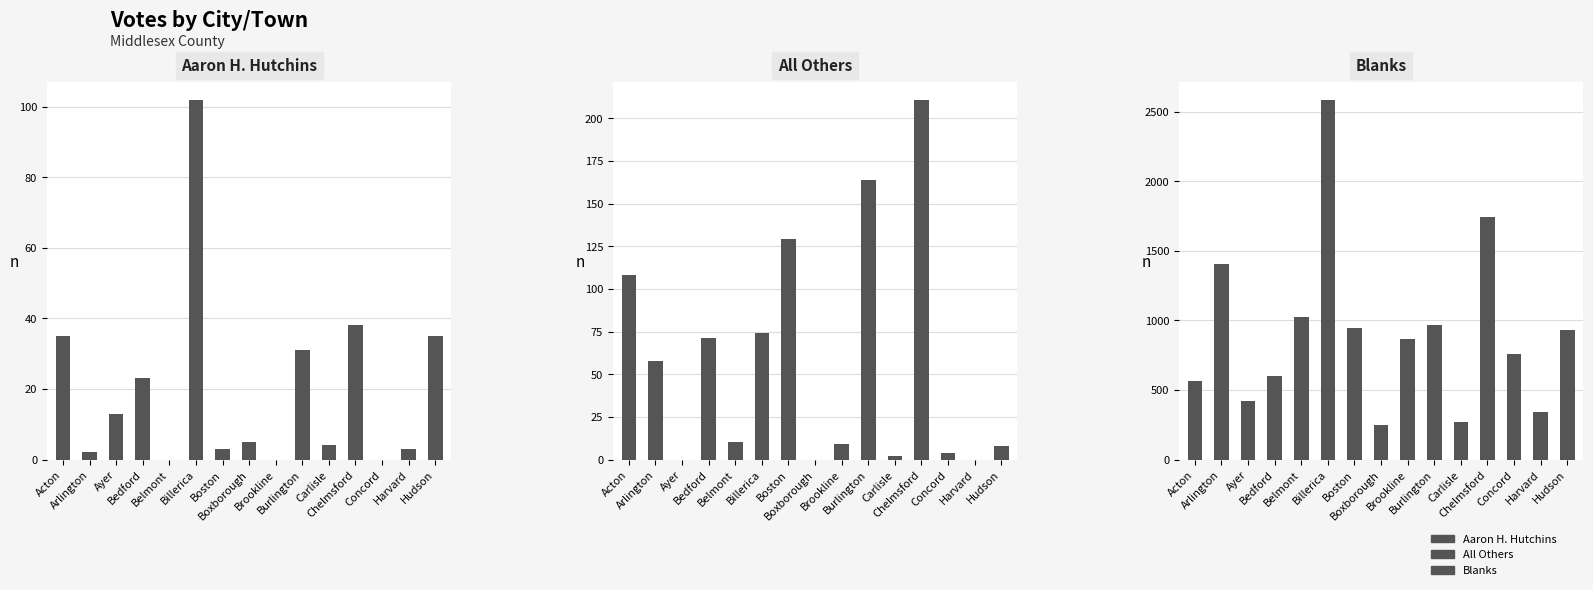

What is the difference between the Aaron H. Hutchins values at Boston and Boxborough?

2